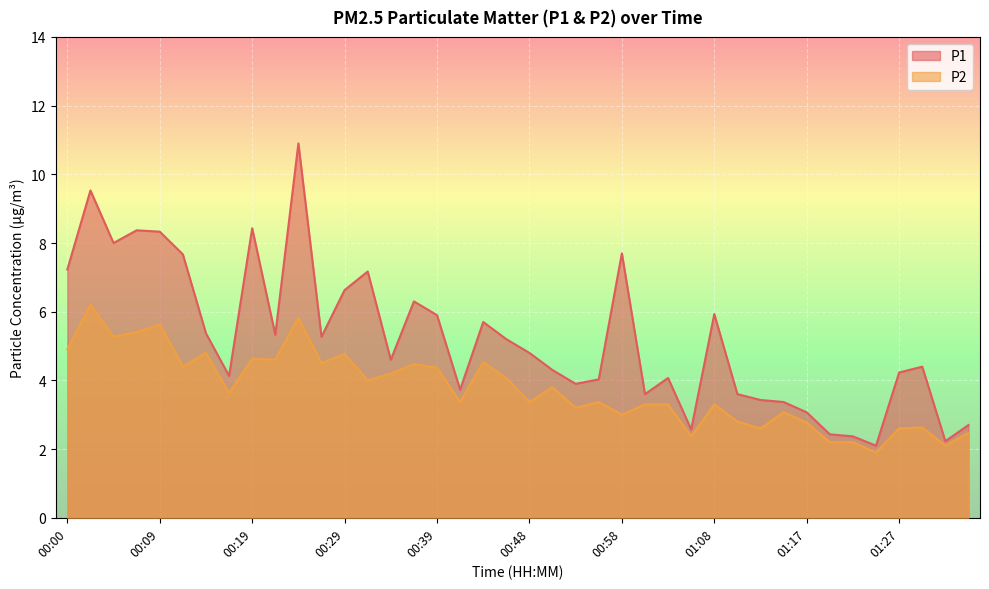

What are all the series names shown in the legend?

P1, P2